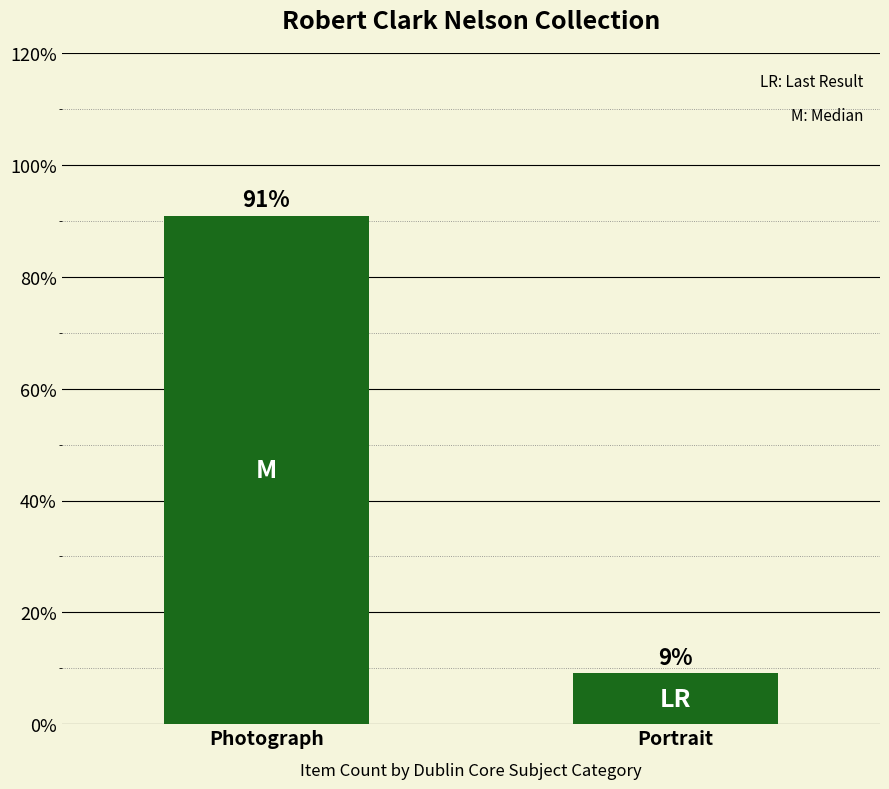

Approximately how many times larger is the value at Portrait compared to Photograph?

0.1